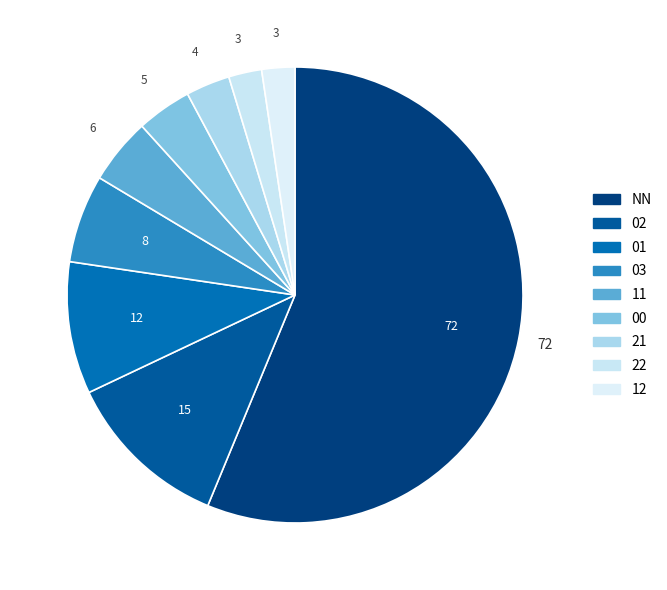

Do NN and 22 together represent more than half of the pie?

Yes